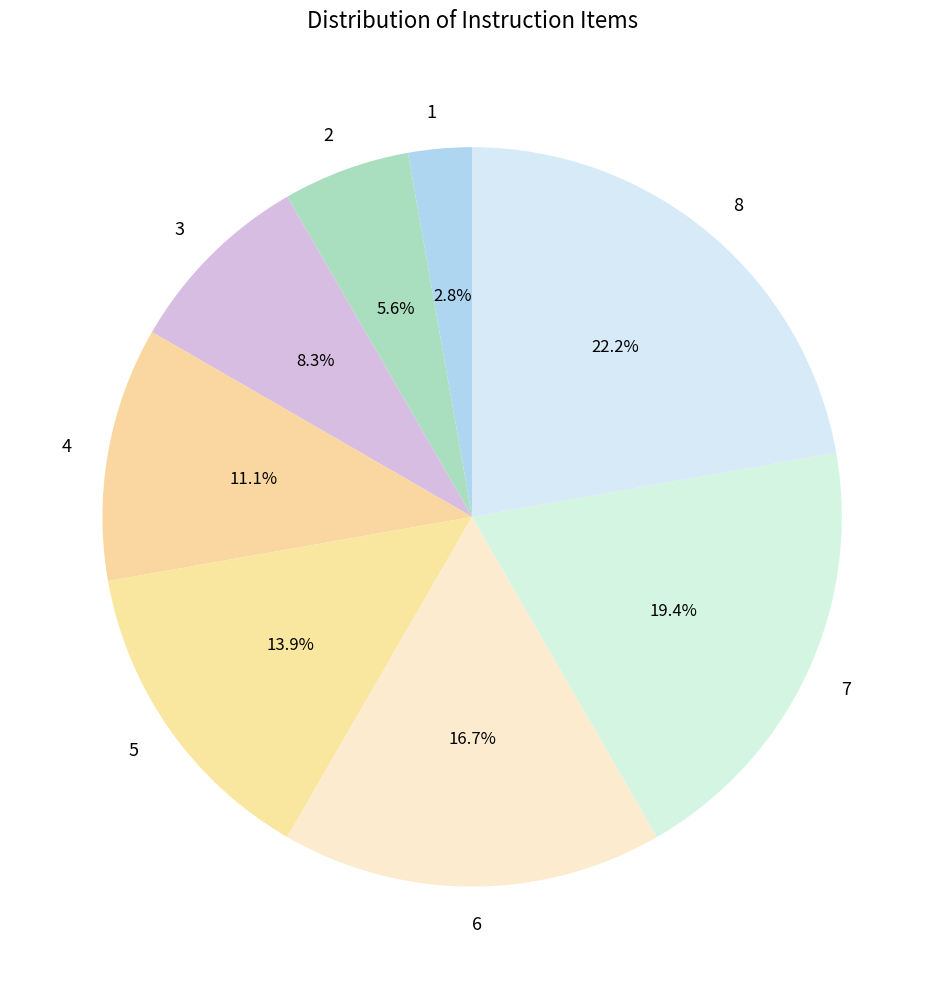

To the nearest percent, what is the combined percentage of 4 and 1?

14%